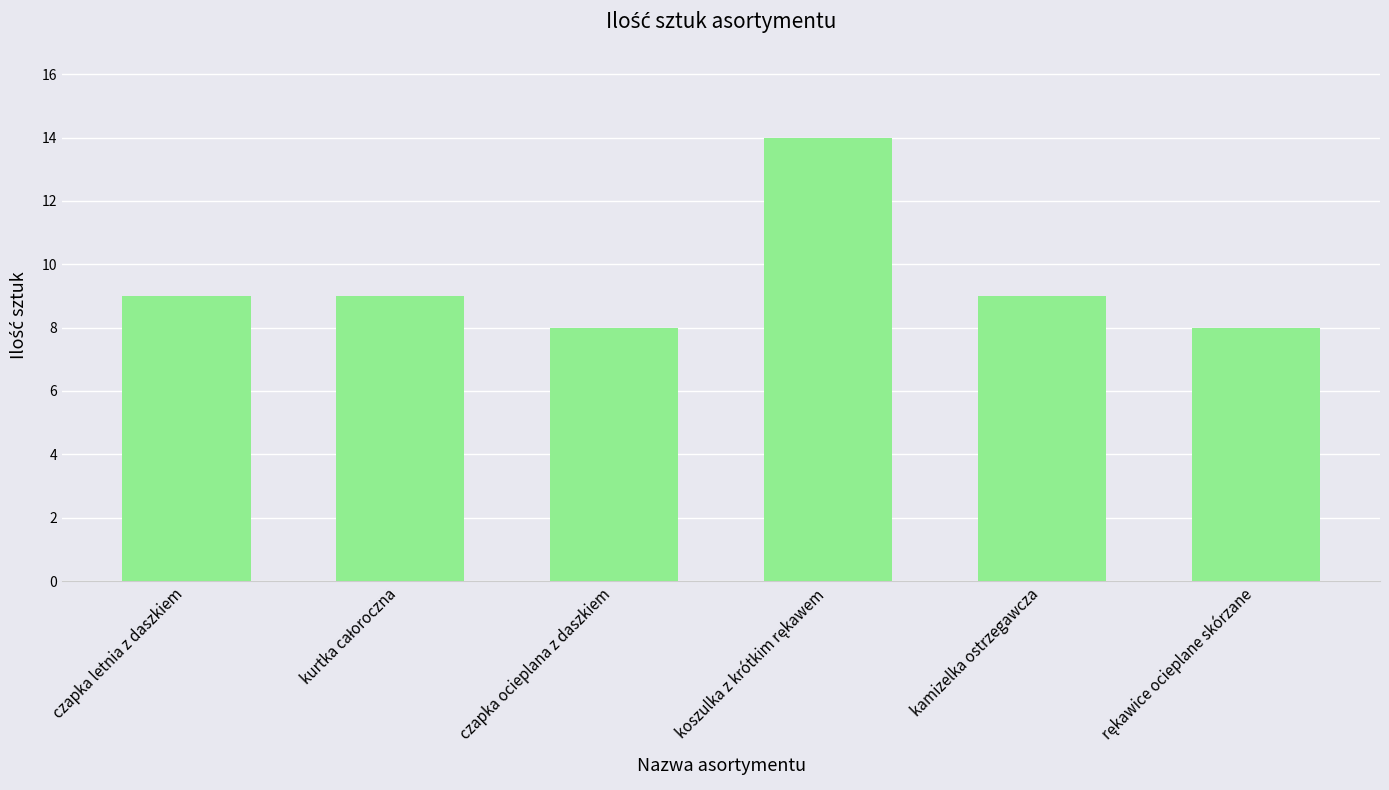

What is the difference between the maximum and second lowest values?

6